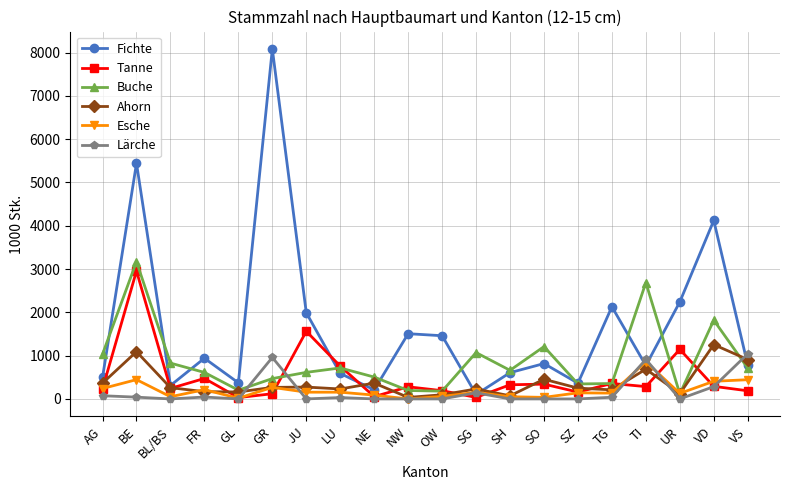

Is this an area chart (filled region under the line)?

No